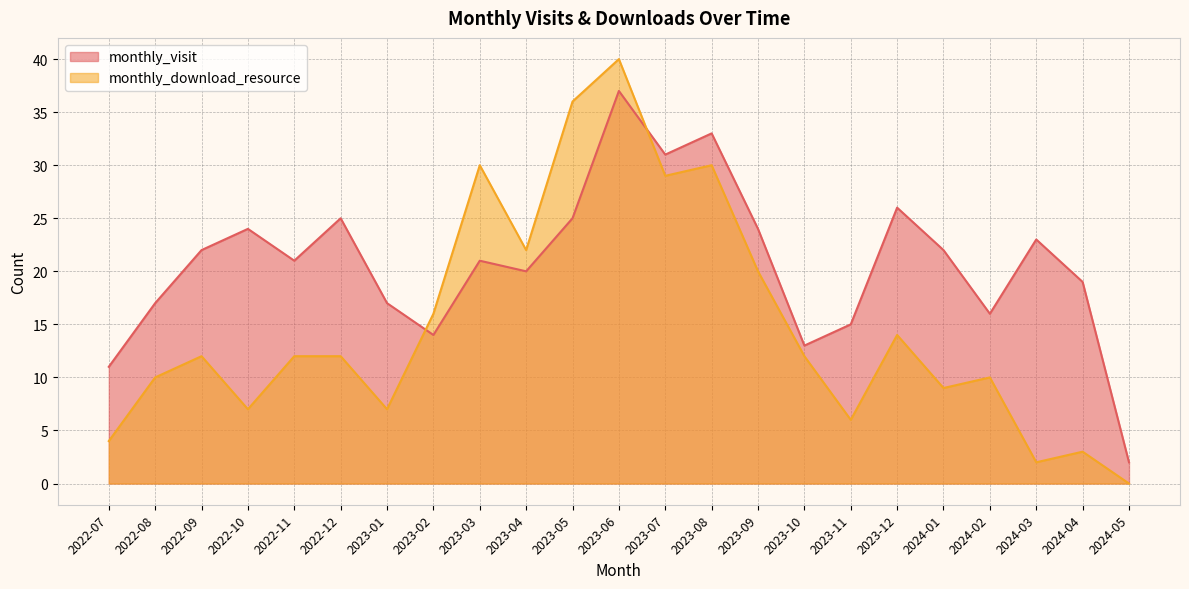

How many interior local peaks does the monthly_download_resource series have?

7